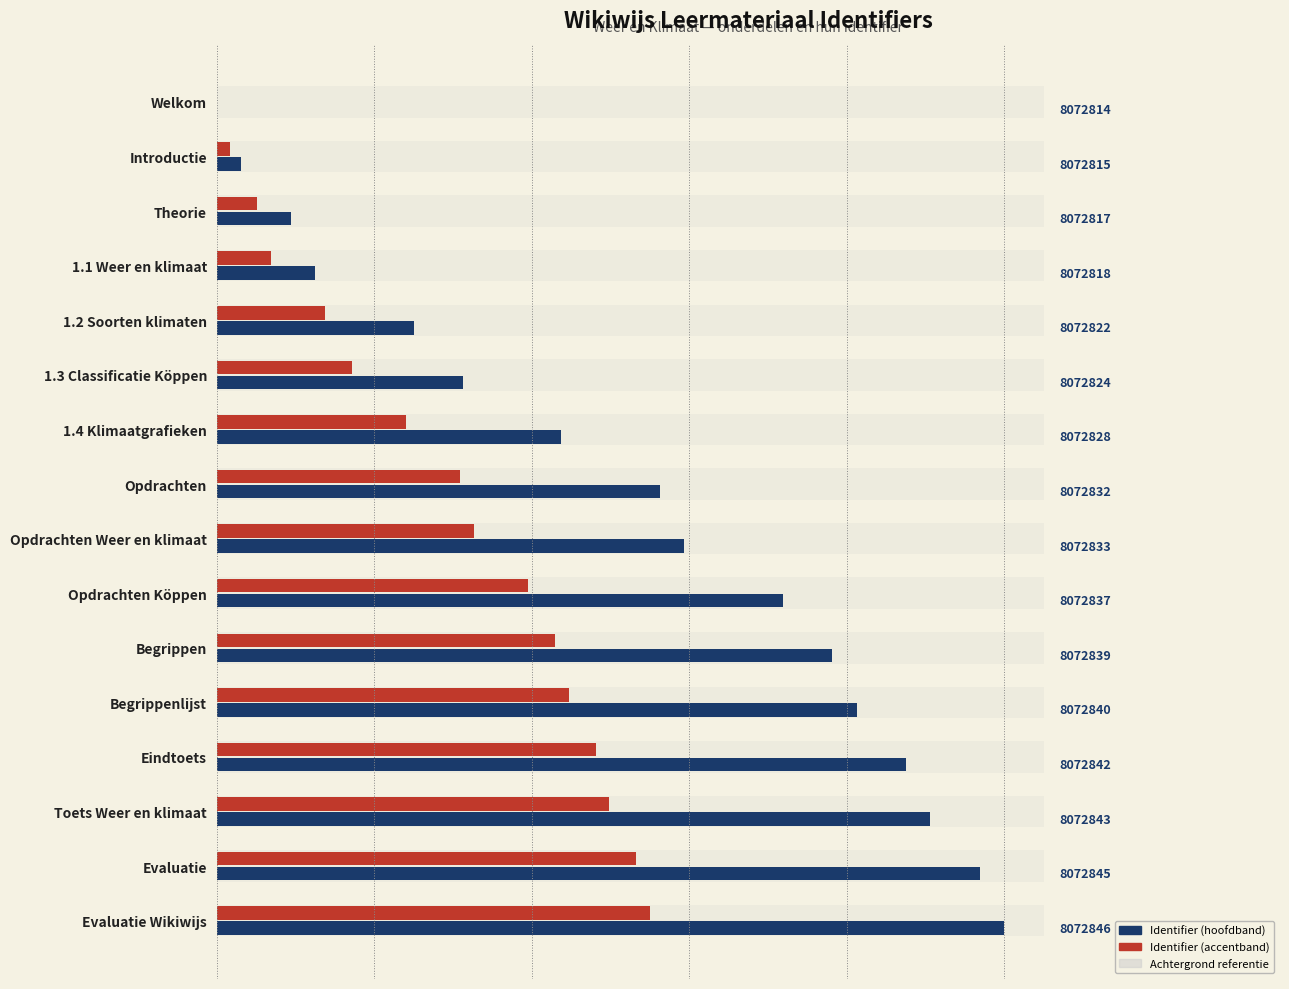

How many distinct data groups are displayed?

3